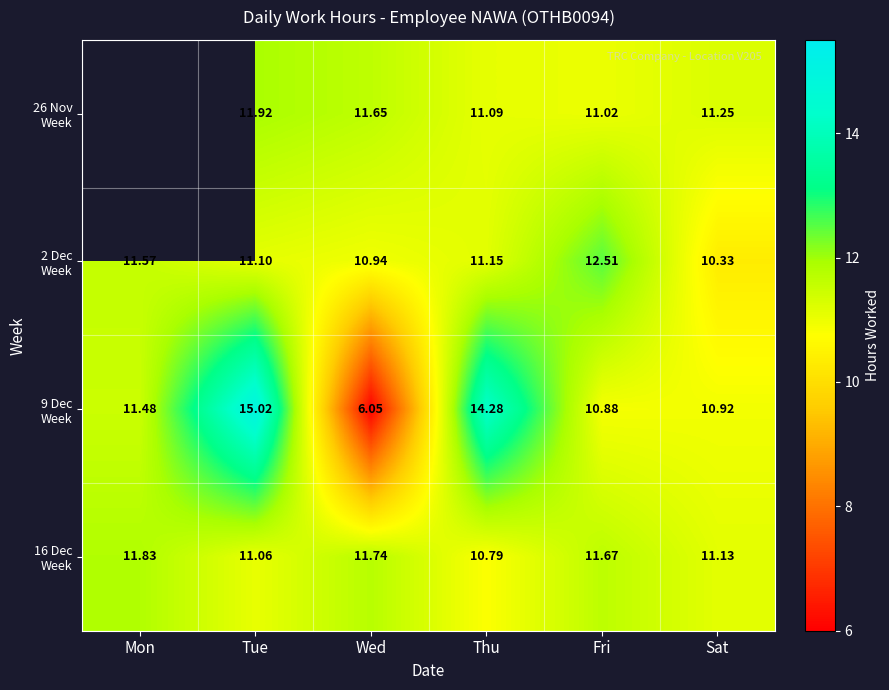

Which series changed the most between Thu and Sat?

9 Dec Week